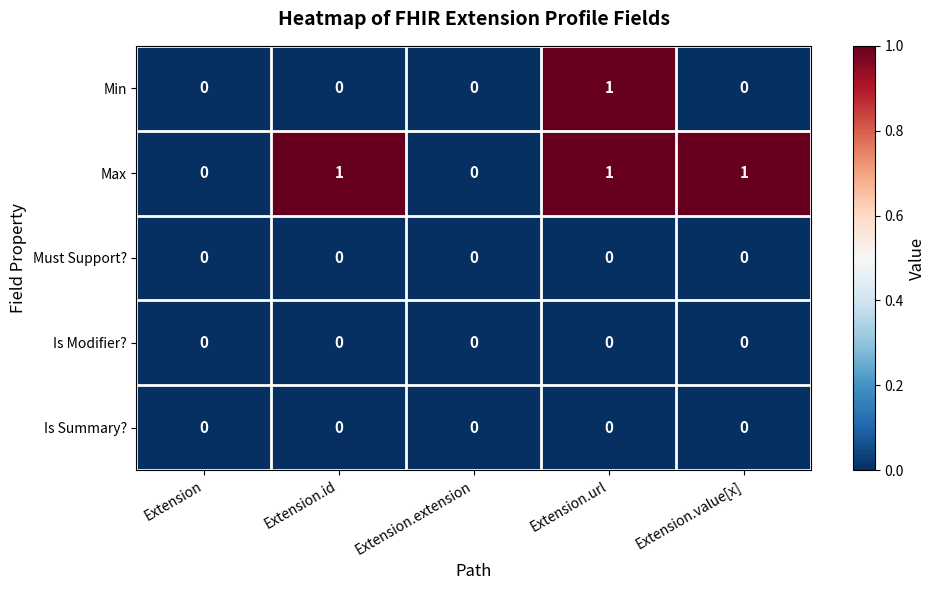

Count the number of data series in this chart.

5